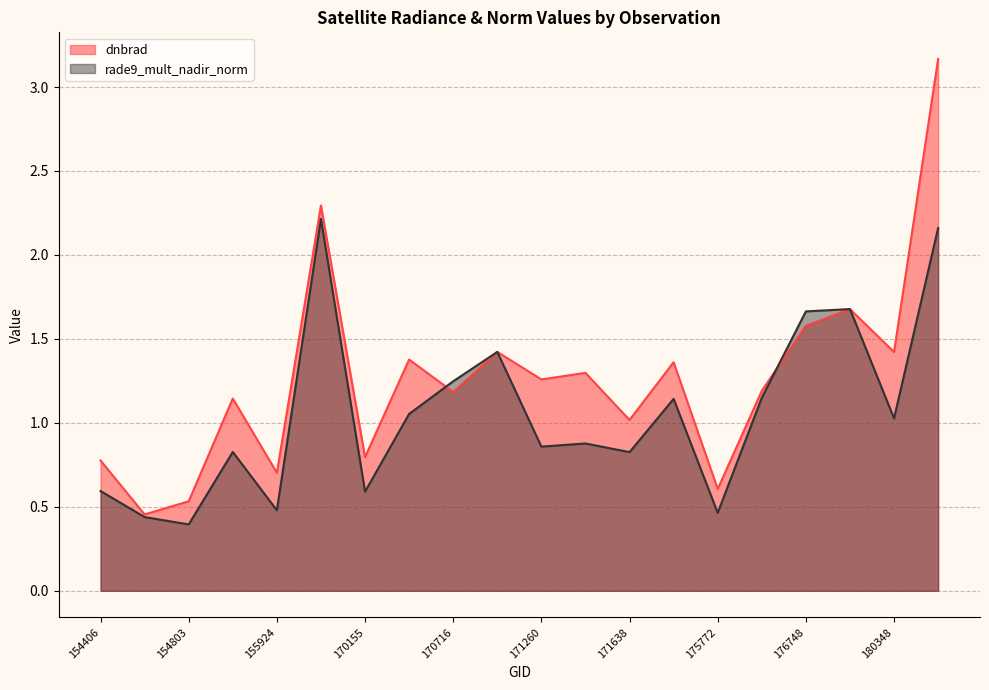

After their last crossing, which series has the higher values: rade9_mult_nadir_norm or dnbrad?

dnbrad